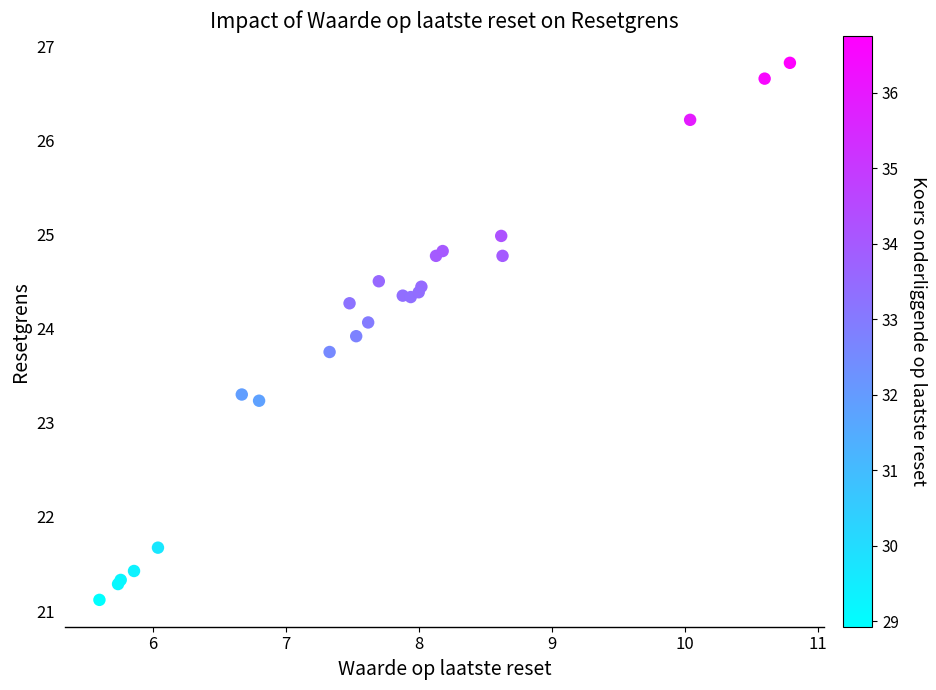

What Y value in the scatter plot is closest to 23?

23.2